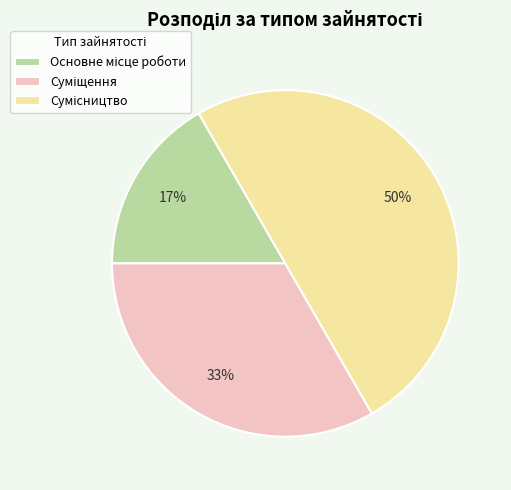

To the nearest percent, what is the difference between the largest and smallest slice percentages?

33%